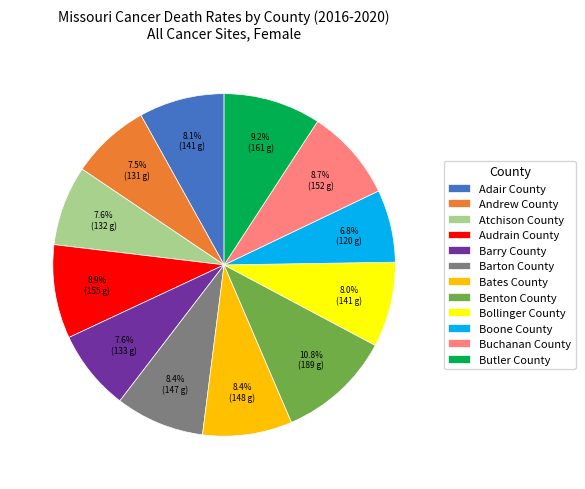

Between Barton County and Benton County, which is larger?

Benton County